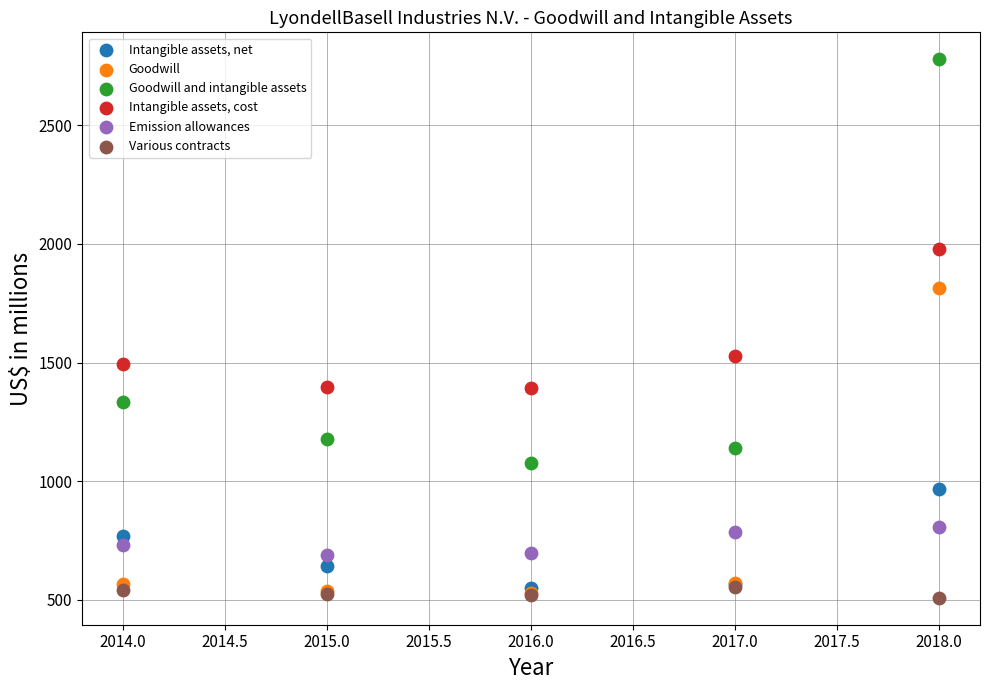

Across all series, what Y value is closest to 1643?

1528